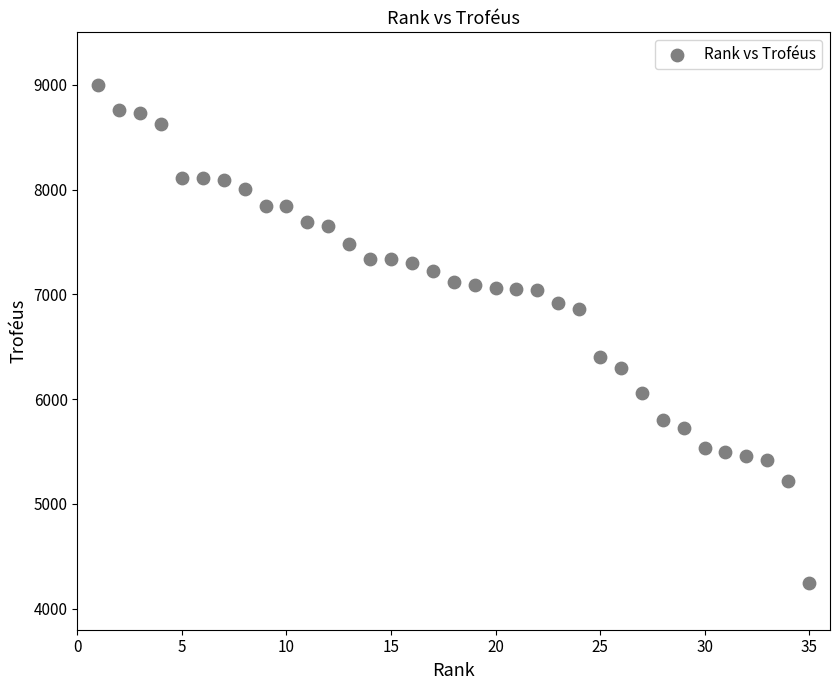

What is the range of X values (max minus min)?

34